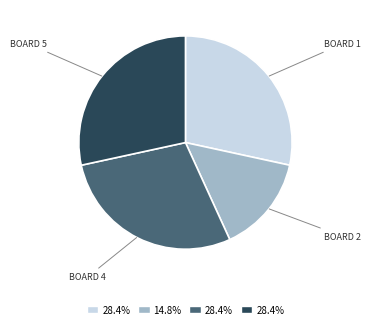

Is there any slice that represents more than half of the pie?

No